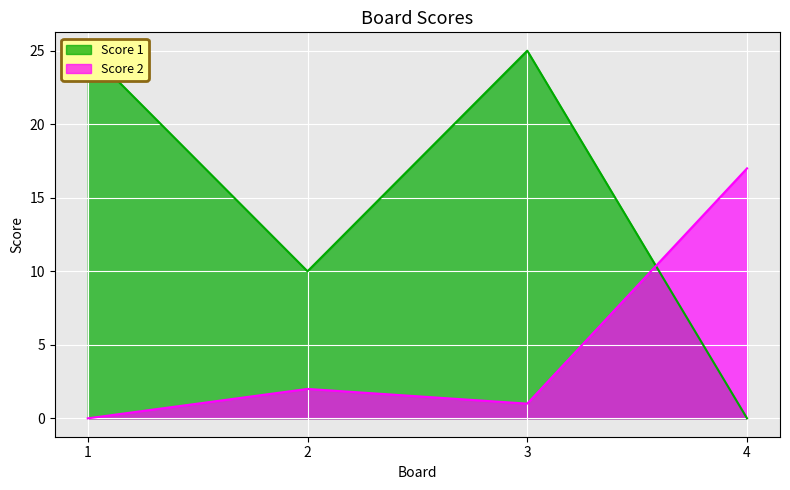

True or false: Score 2 has more than 2 interior local peaks.

False